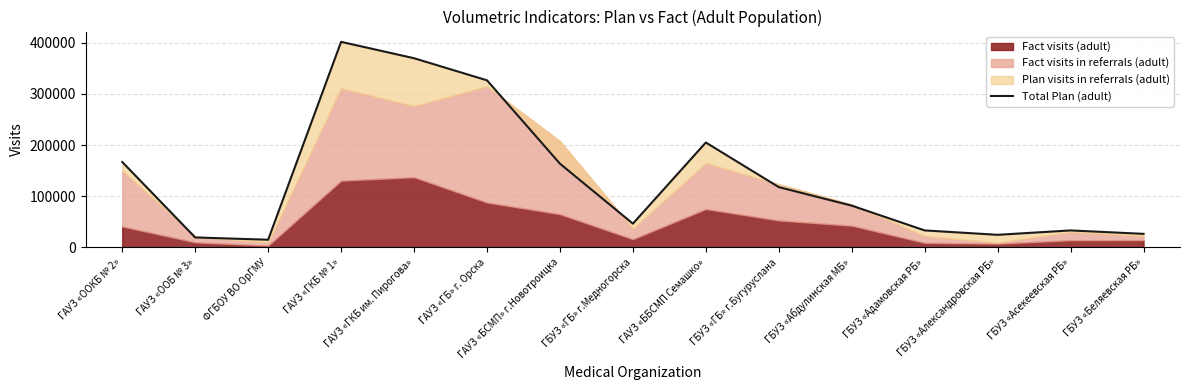

How many interior local peaks (higher than both neighbors) does the data have?

3